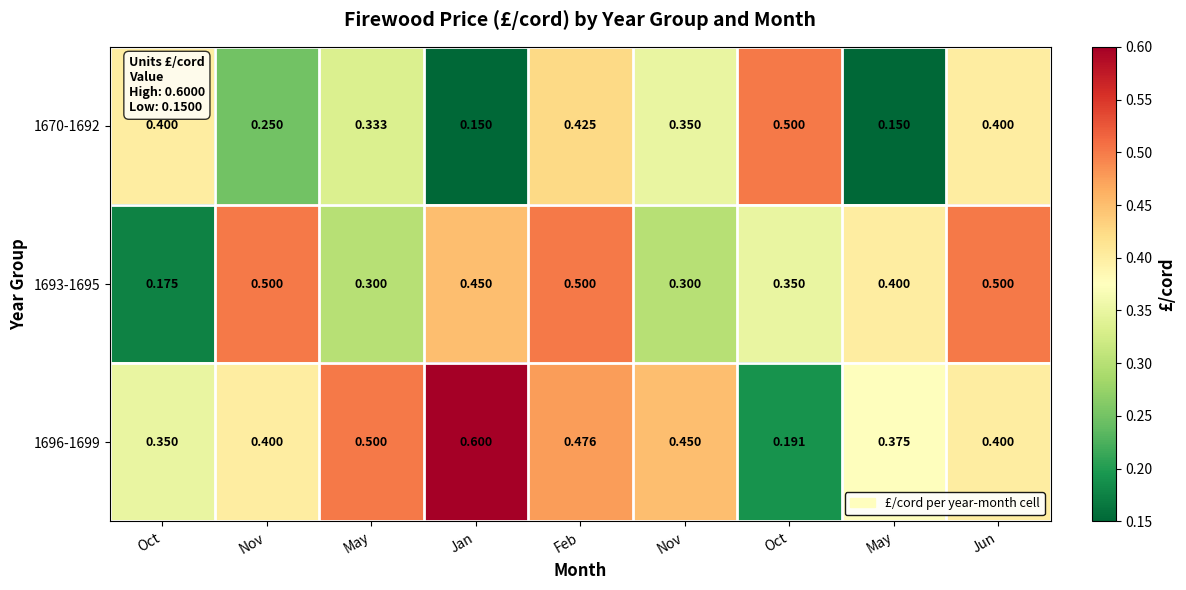

How many series are shown in this chart?

3